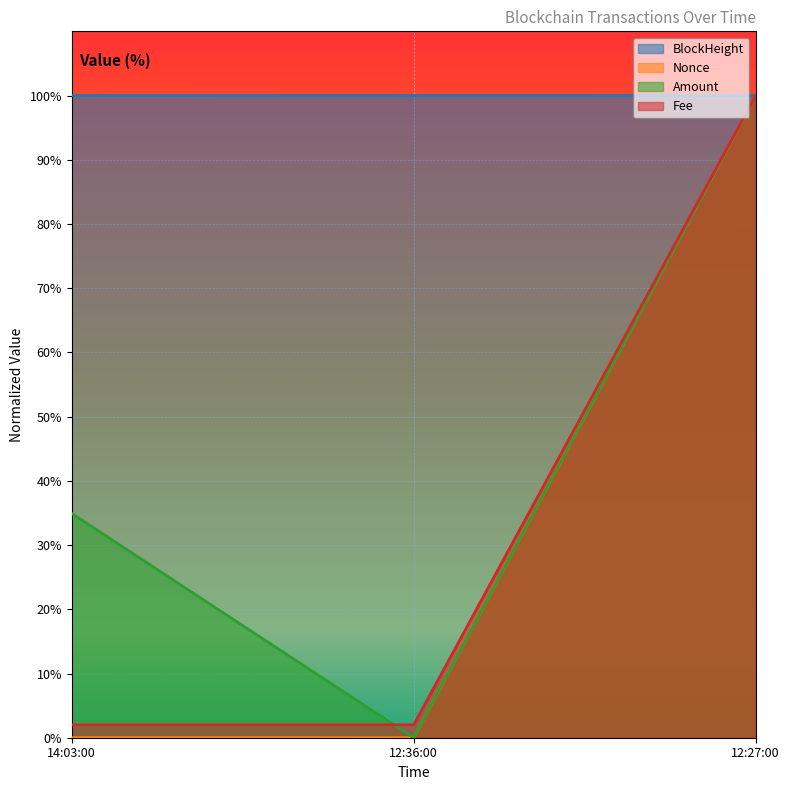

Reading left to right, transcribe all the data shown in this chart.

BlockHeight: 100.0	100.0	100.0
Nonce: 0.0	0.0	100.0
Amount: 34.9	0.0	100.0
Fee: 2.0	2.0	100.0